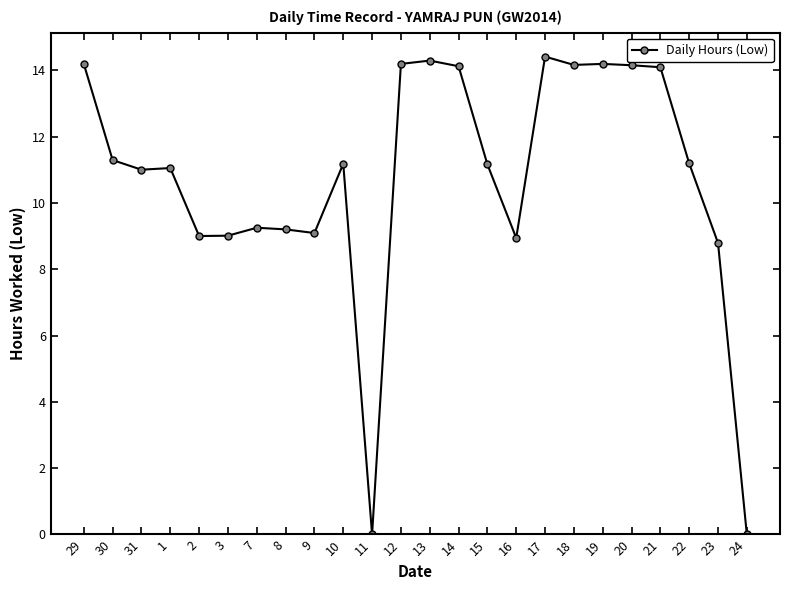

The value at 29 is 19.1. True or false?

False